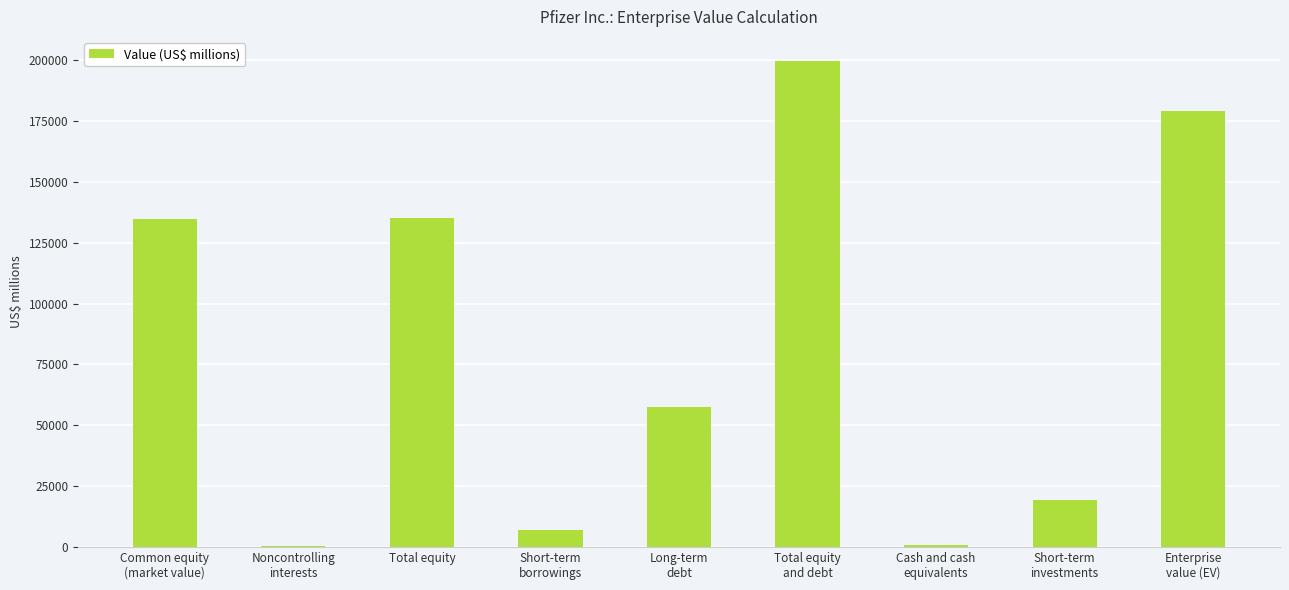

What is the greatest value displayed?

199471